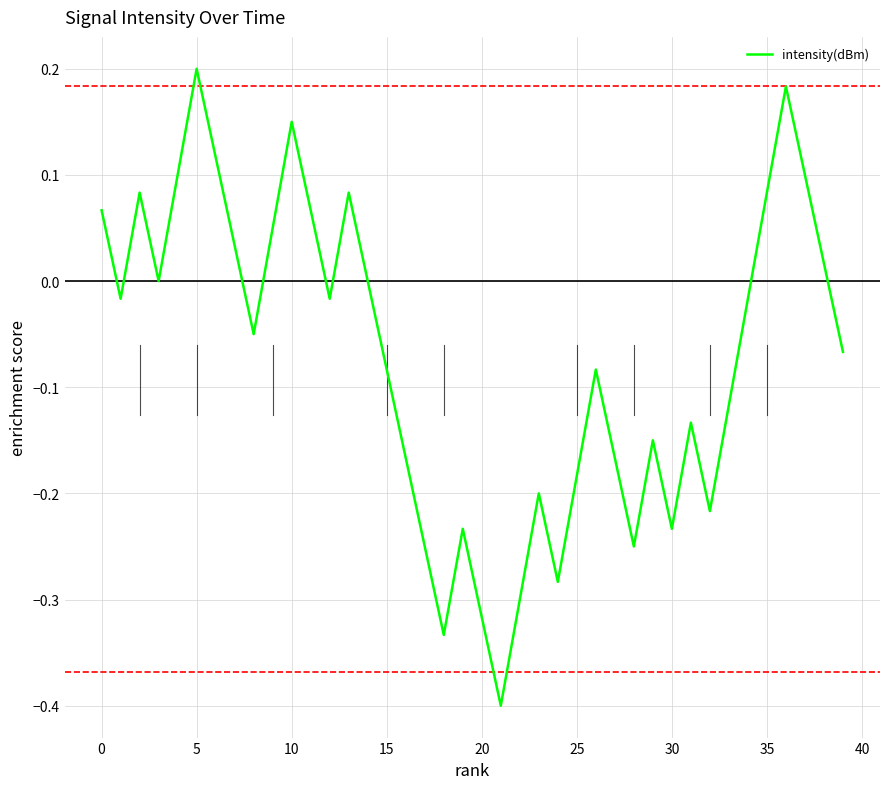

What is the minimum value shown in the chart?

-0.4